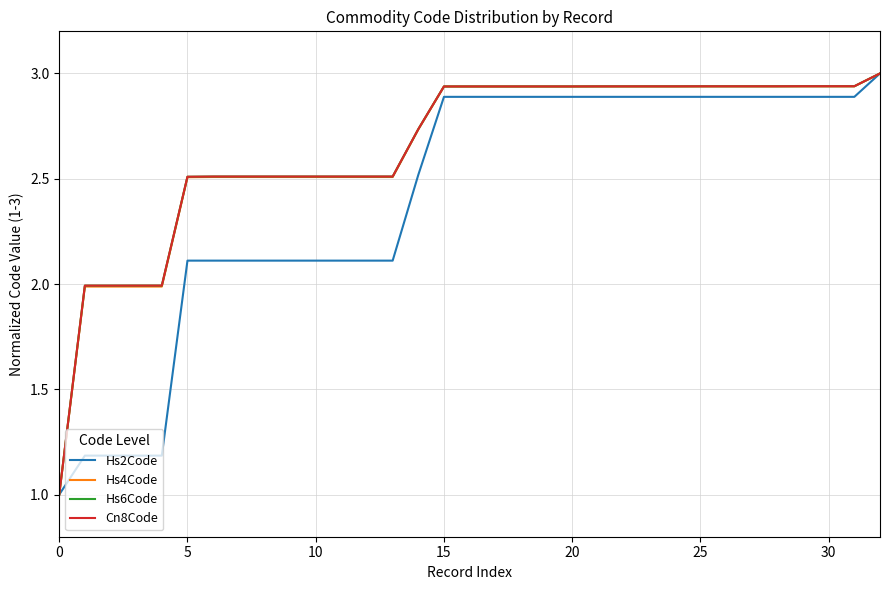

Does the chart have visible grid lines?

Yes